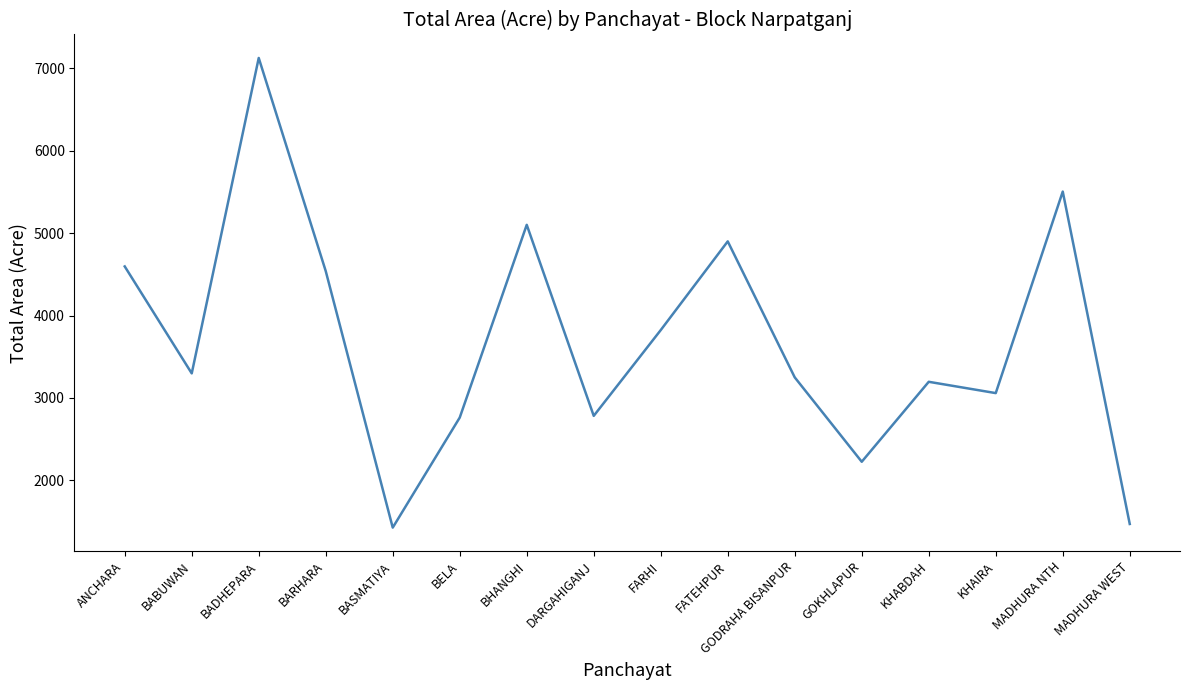

Read the value at GODRAHA BISANPUR.

3249.7